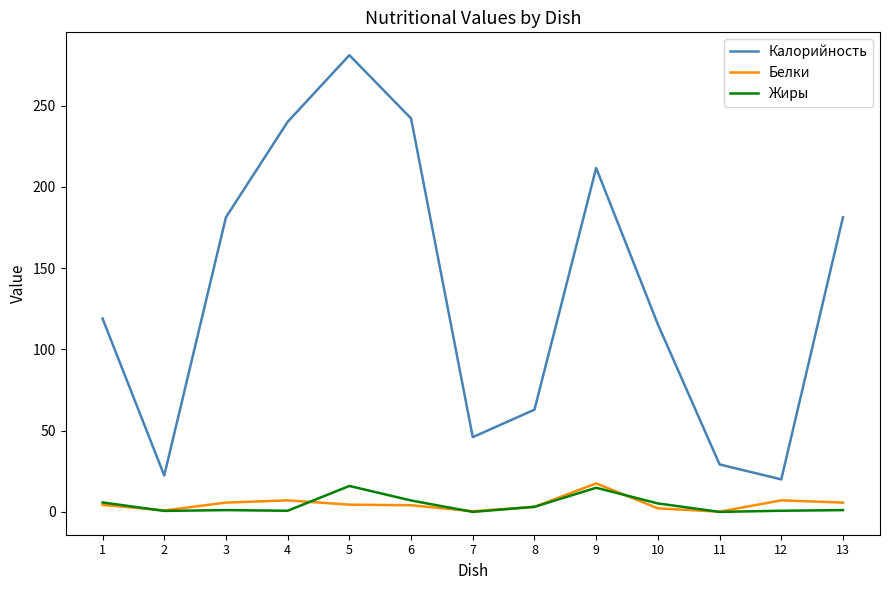

True or false: Калорийность and Белки cross at least once.

False